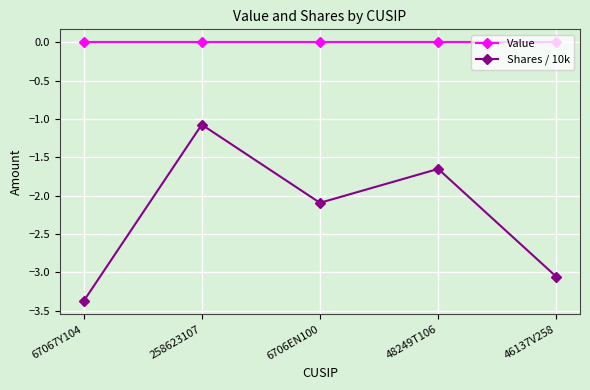

List the series in order of their peak value, lowest first.

Shares / 10k, Value